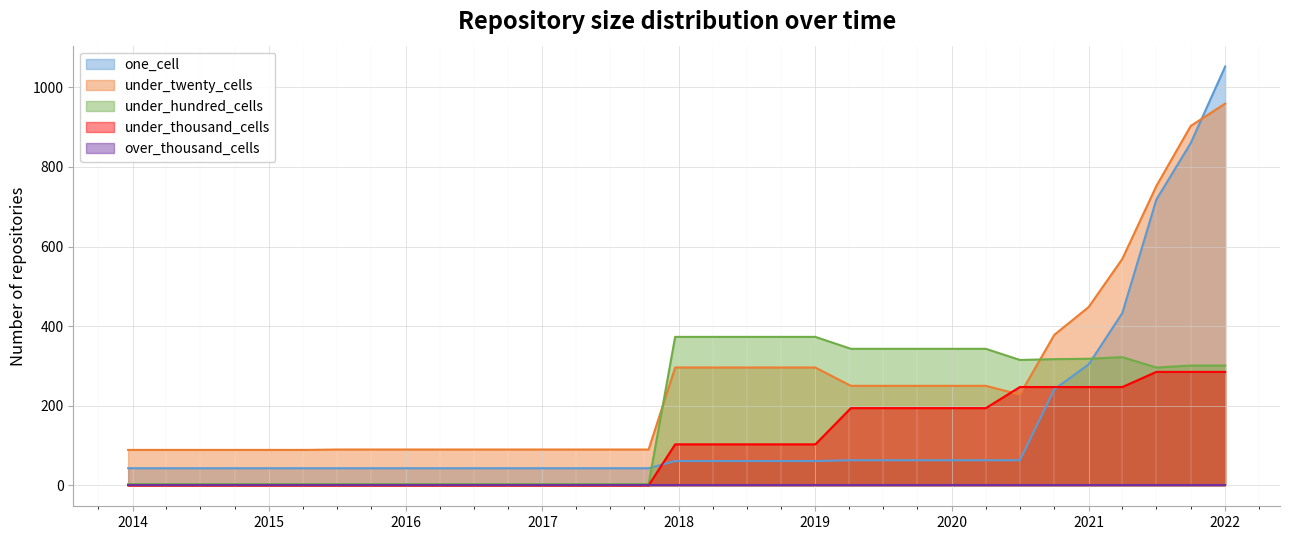

After their last crossing, which series has the higher values: under_hundred_cells or one_cell?

one_cell